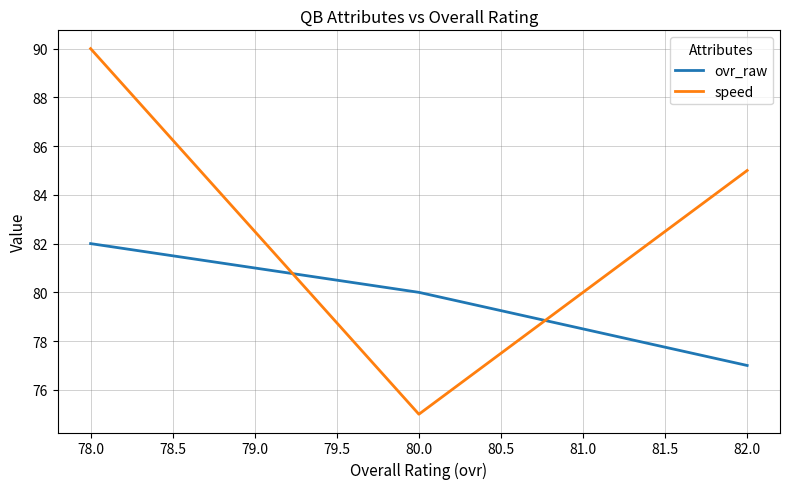

Which series has the largest total across all categories?

speed